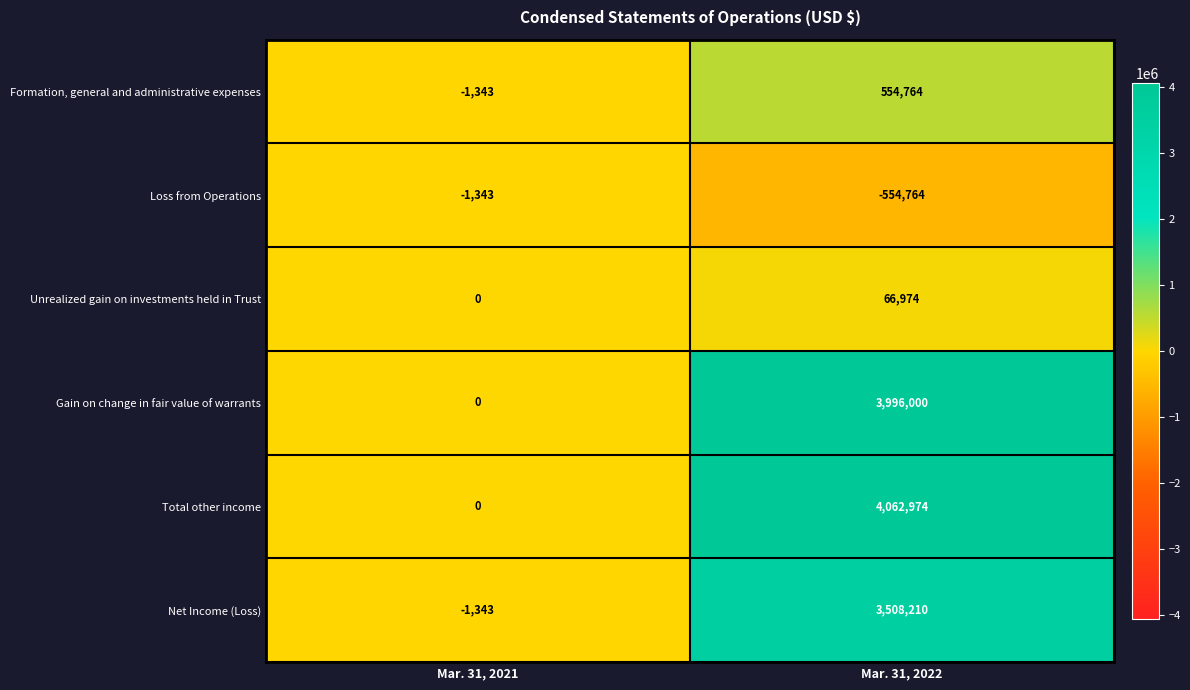

What is the difference between the Loss from Operations values at Mar. 31, 2021 and Mar. 31, 2022?

553421